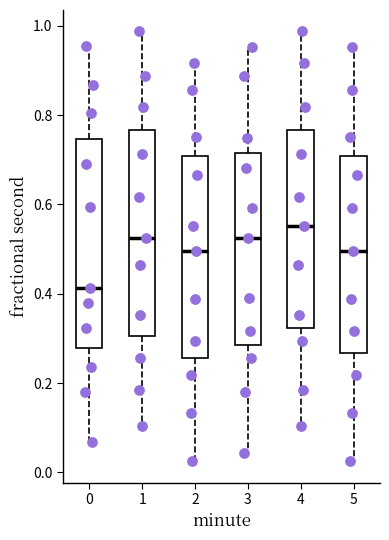

Reading left to right, transcribe this box plot: for each box, give where its median line is, the range the box spans, and where its two whiskers end, as read against the y-axis. The values are not printed on the chart, so give them approximately, as read against the axis.

0: median 0.42, box 0.28 to 0.74, whiskers 0.06 to 0.96
1: median 0.52, box 0.30 to 0.76, whiskers 0.10 to 0.98
2: median 0.50, box 0.26 to 0.70, whiskers 0.02 to 0.92
3: median 0.52, box 0.28 to 0.72, whiskers 0.04 to 0.96
4: median 0.56, box 0.32 to 0.76, whiskers 0.10 to 0.98
5: median 0.50, box 0.26 to 0.70, whiskers 0.02 to 0.96